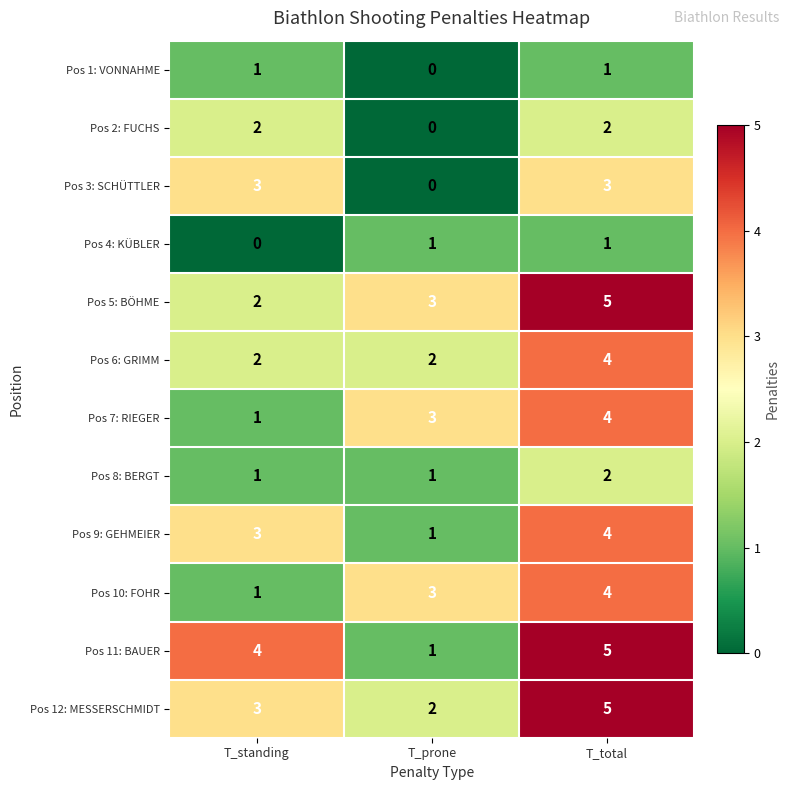

At which category is the sum across all series the highest?

T_total